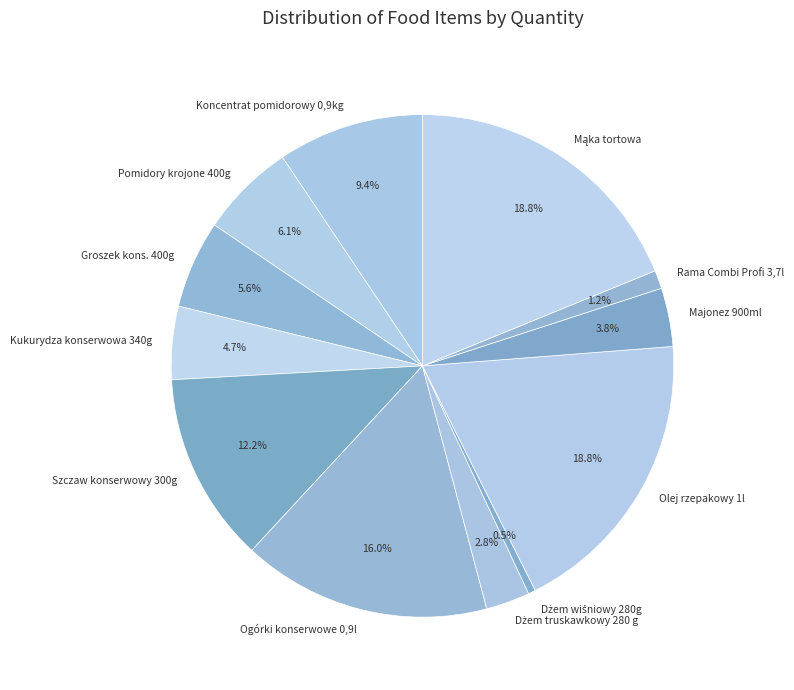

To the nearest percent, what is the combined percentage of Majonez 900ml and Szczaw konserwowy 300g?

16%